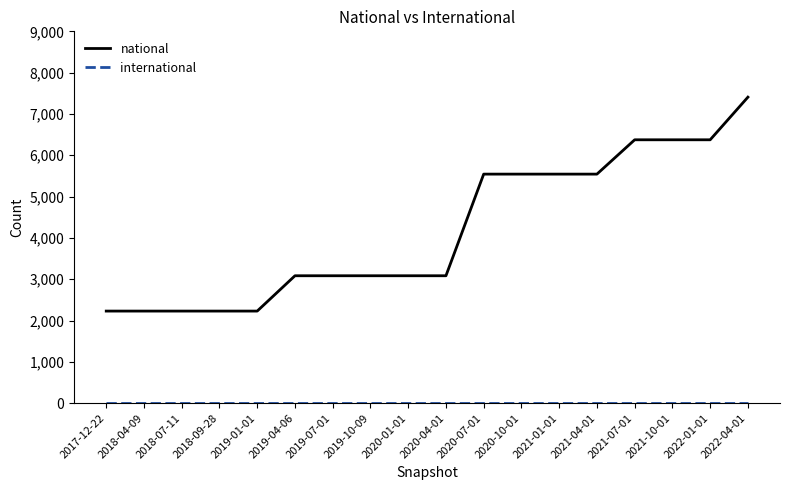

What is the spread (max minus min) of values at 2019-10-09?

3084